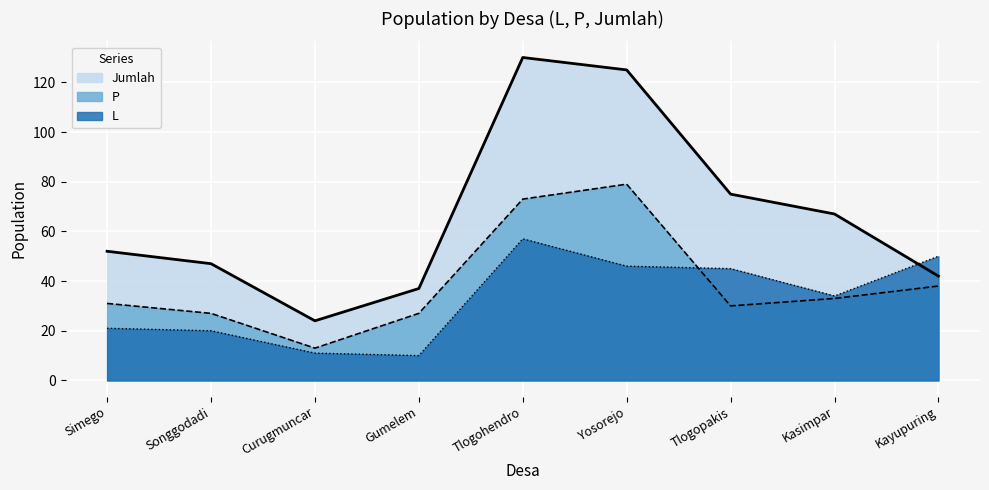

What position from the right is Tlogohendro?

5